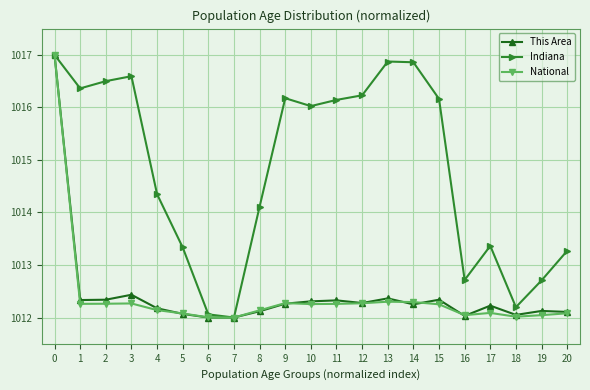

True or false: This Area has more than 1 points higher than both neighbors.

True